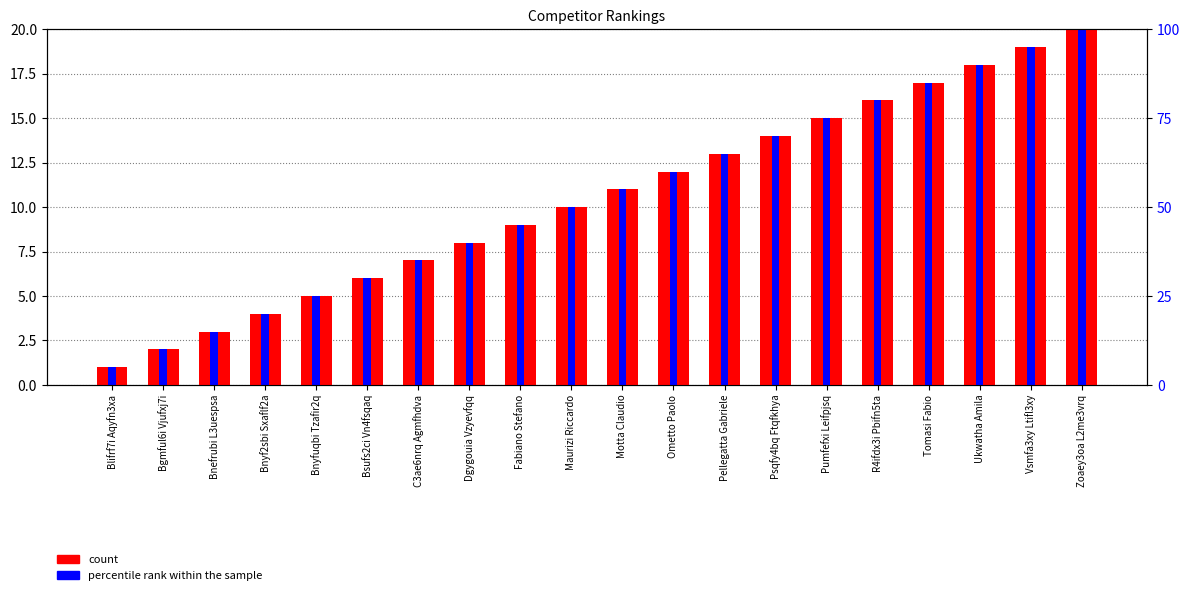

Which series has the largest range (max minus min)?

count